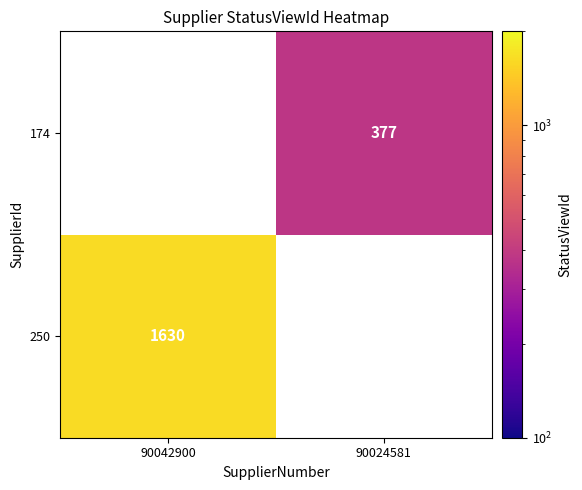

The 250 series shows 1004 at 90042900. True or false?

False